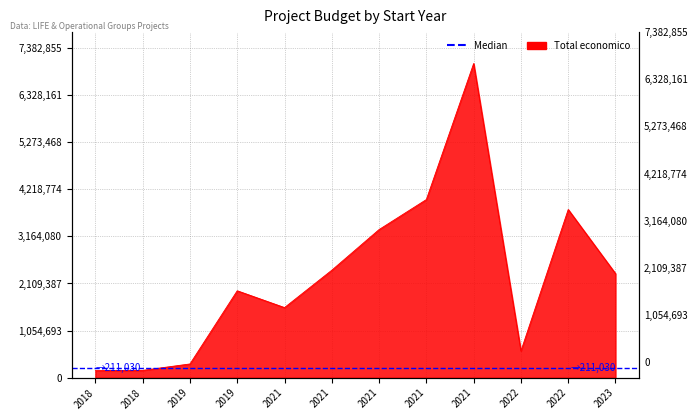

Reading left to right, transcribe all the data shown in this chart.

158820	165000	308500	1945914	1569661	2406410	3315951	3987639	7031291	598672	3764689	2329944